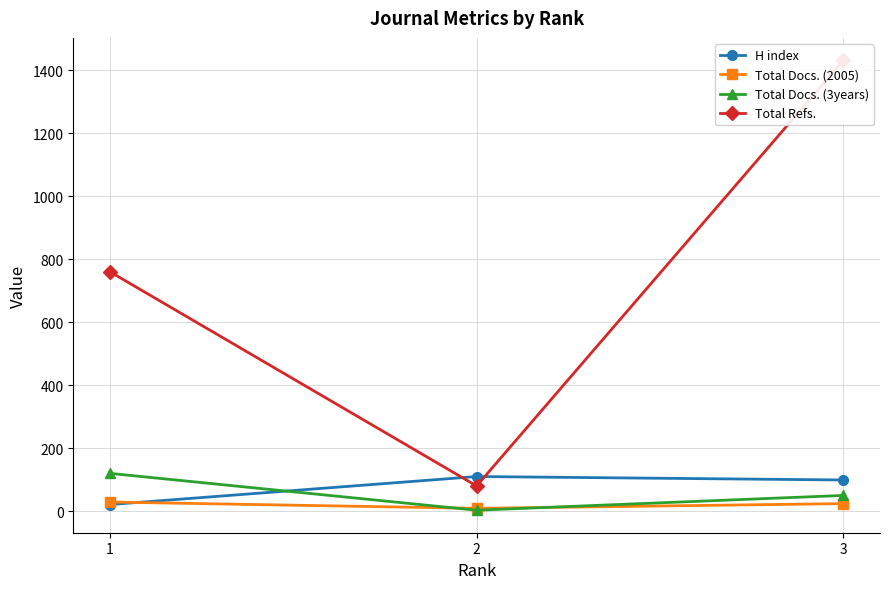

At which category does the chart reach its peak across all series?

3